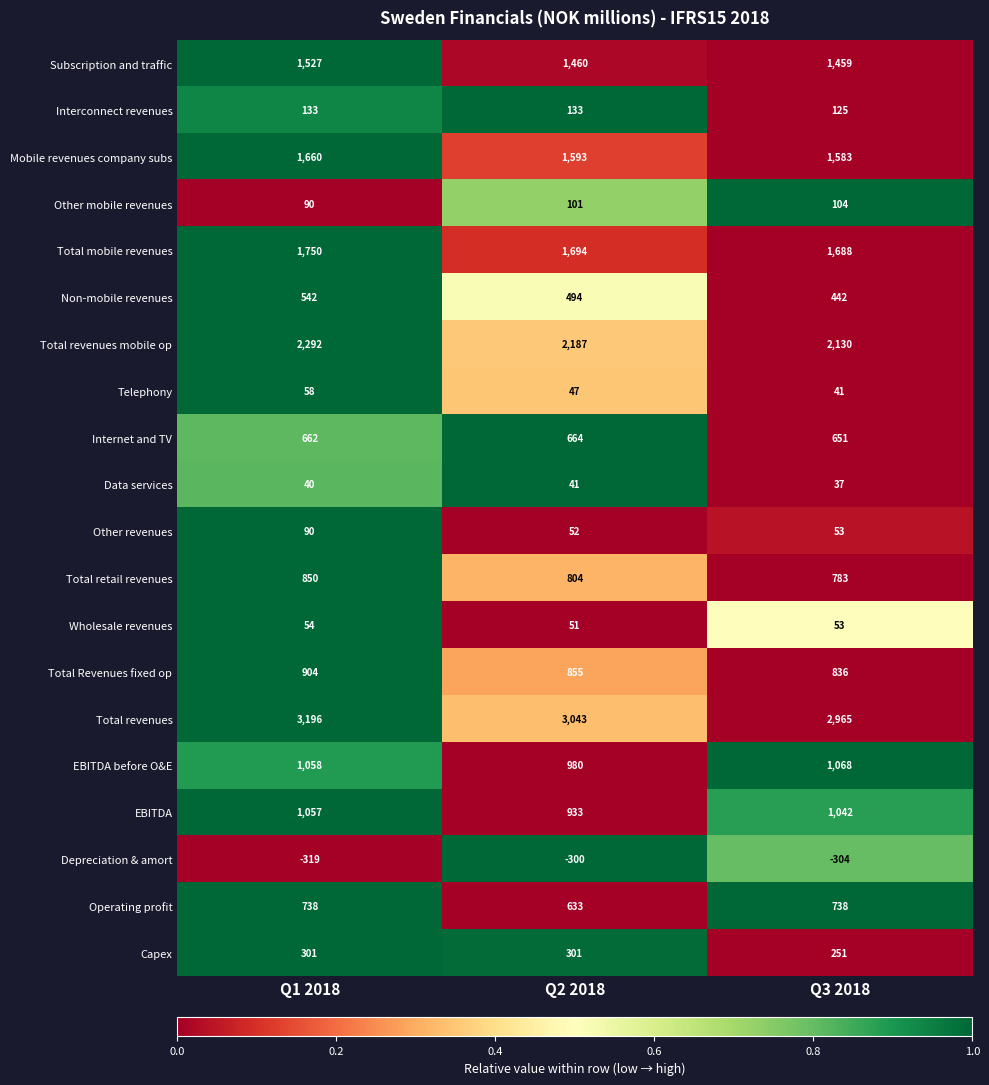

What is the spread (max minus min) of values at Q2 2018?

3343